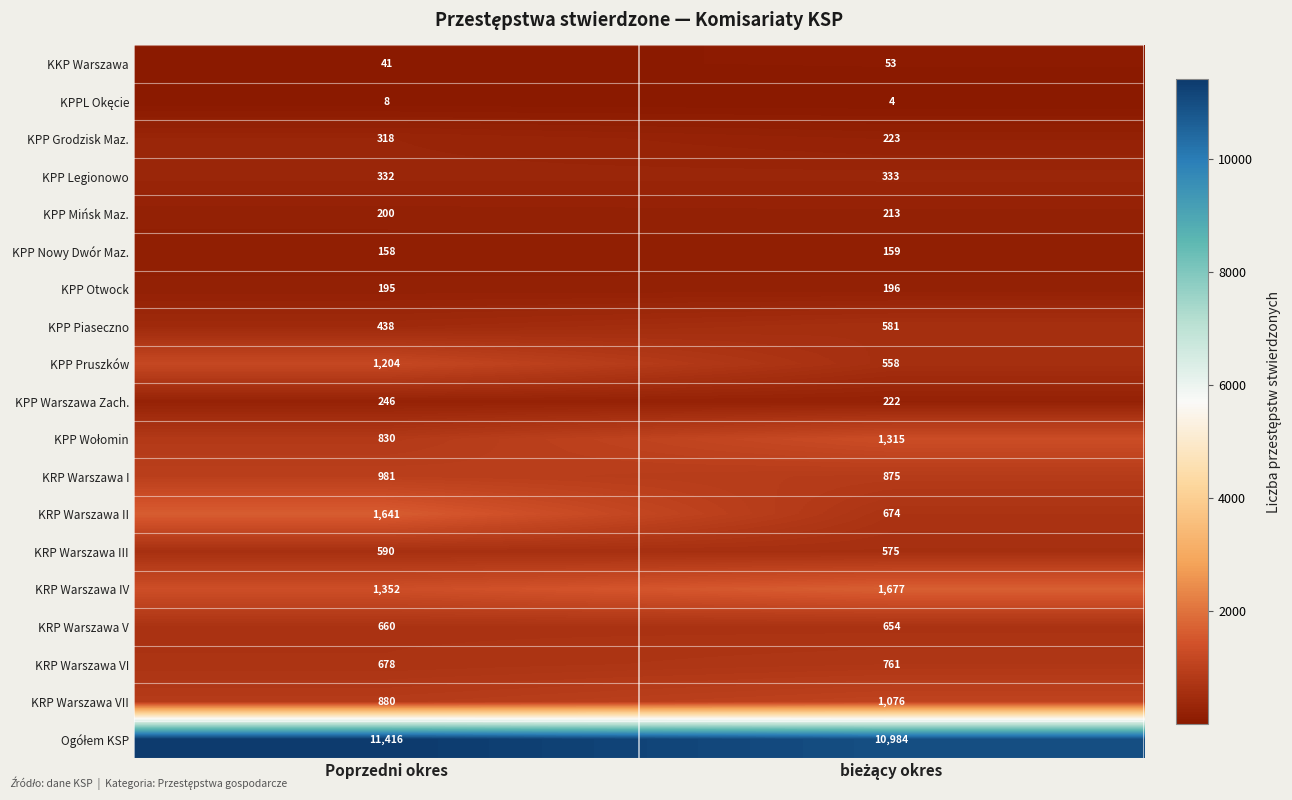

What is the difference between the maximum and minimum values in the KRP Warszawa VII series?

196